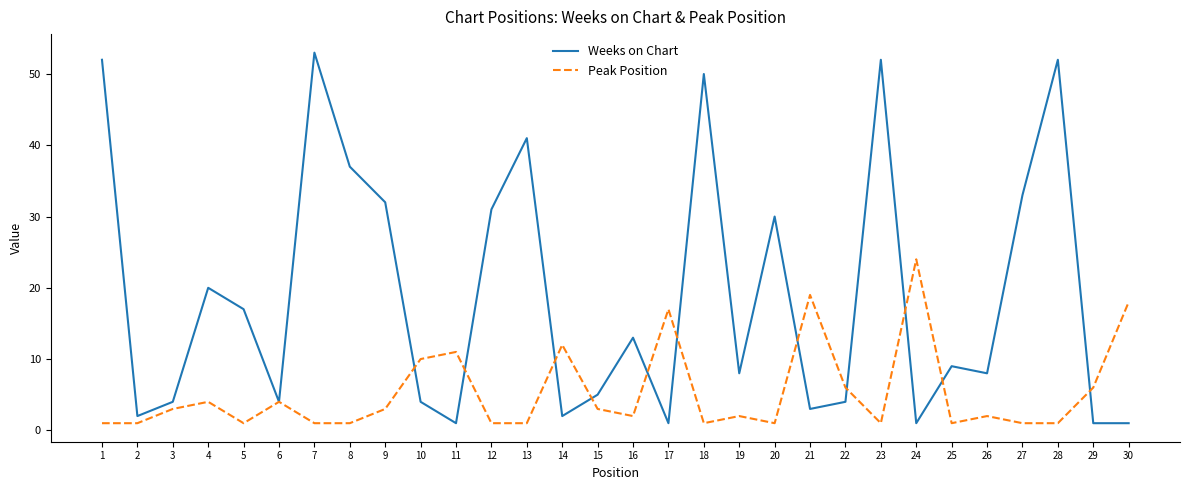

What is the maximum value for Weeks on Chart?

53